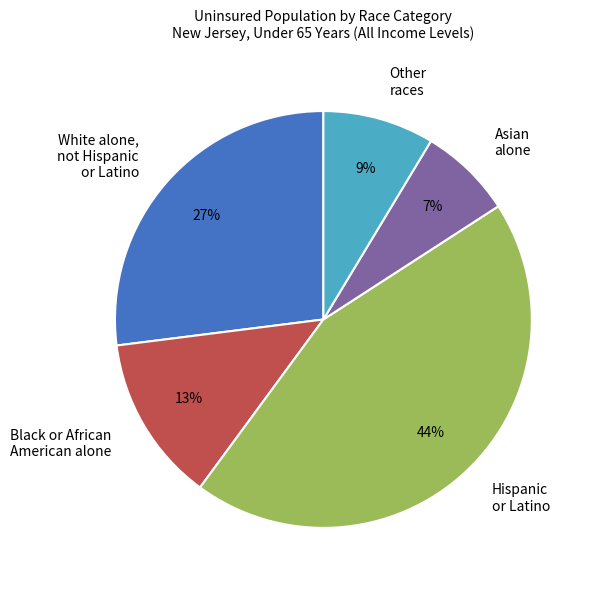

How many slices are in this pie chart?

5